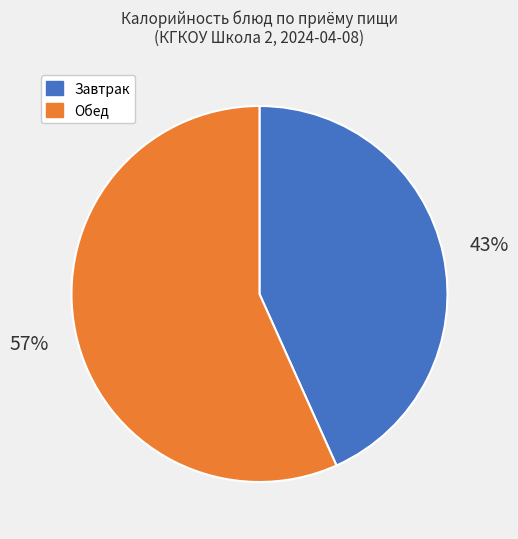

To the nearest percent, what portion does Завтрак represent?

43%